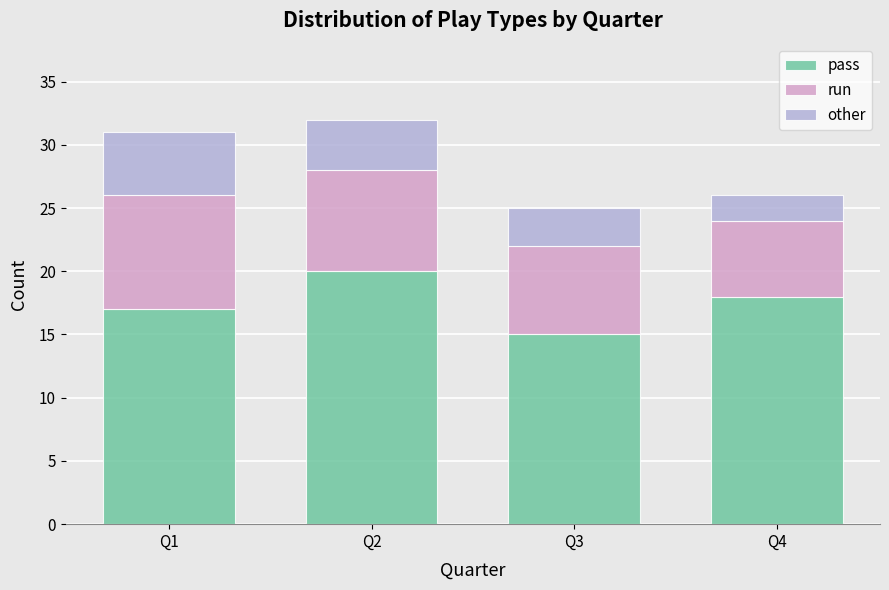

At which category is the sum across all series the highest?

Q2